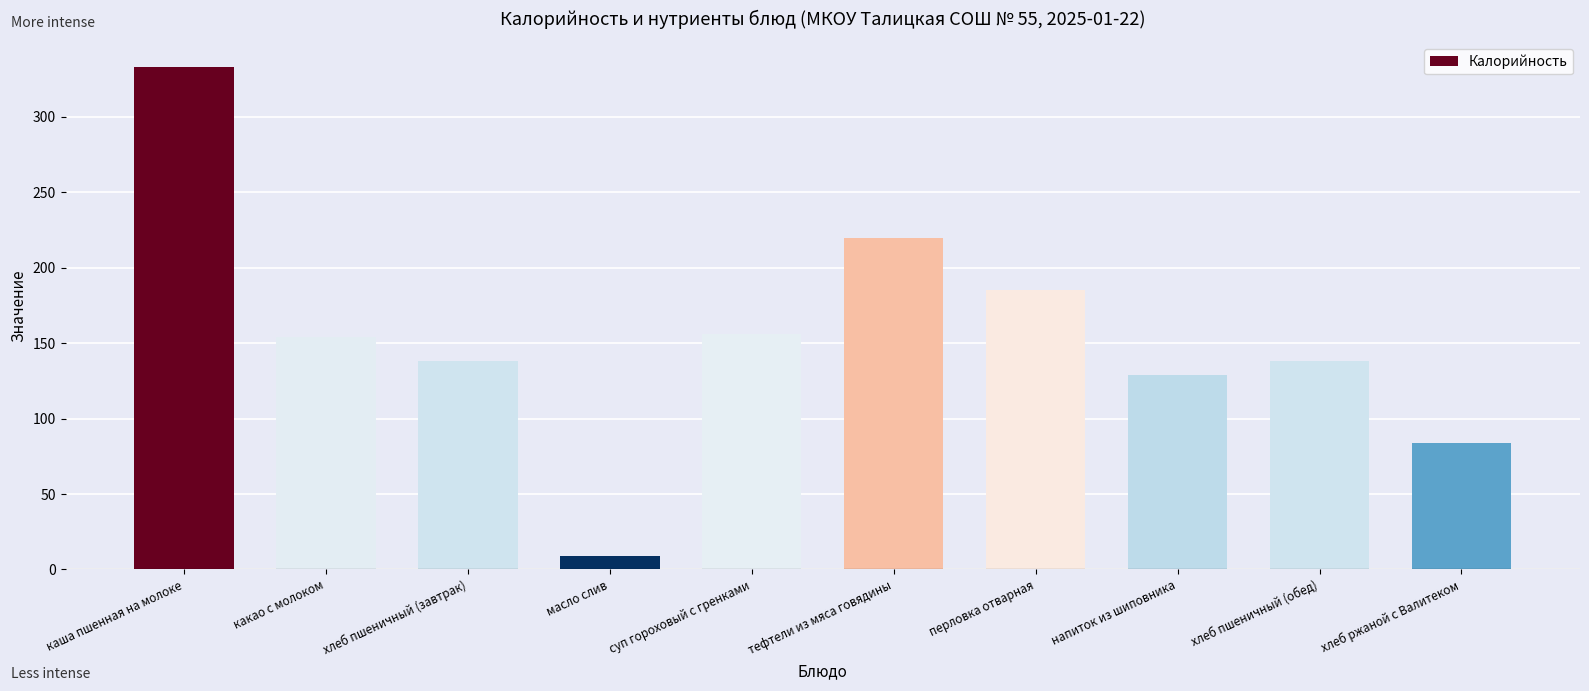

What is the sum of all values?

1546